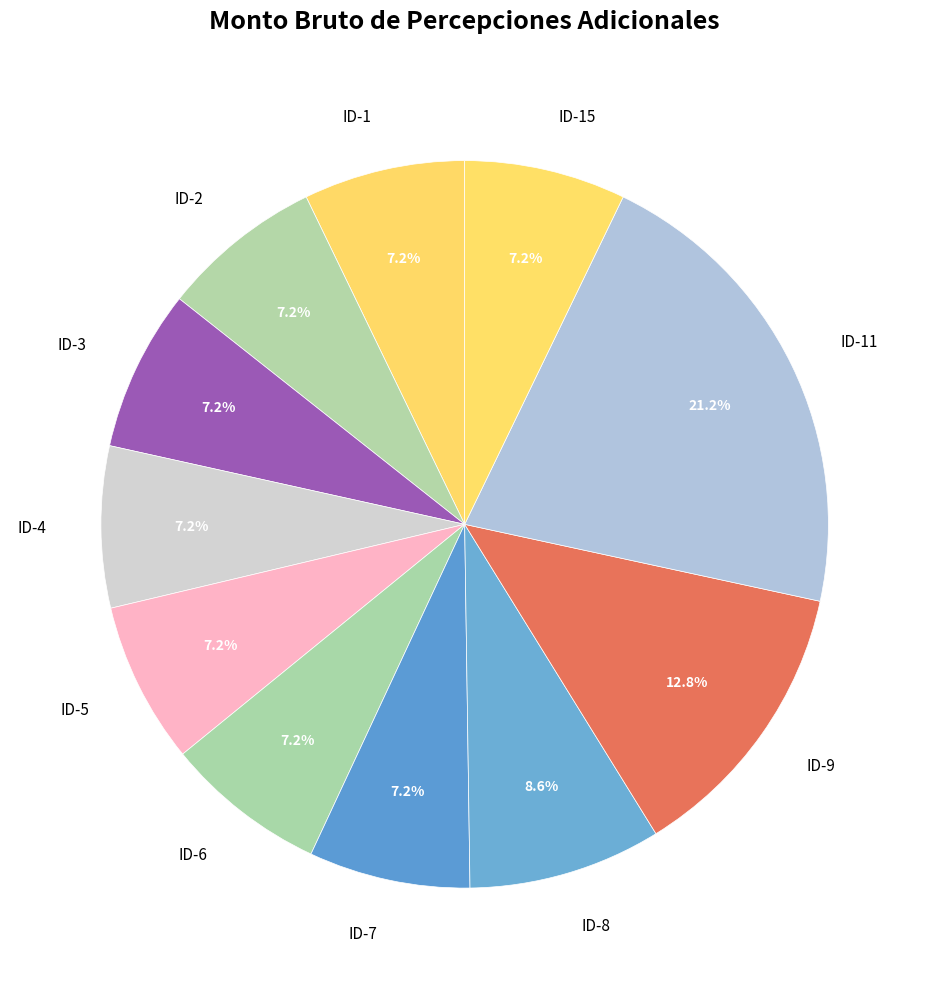

What is the total percentage of ID-8 and ID-7?

15.8%